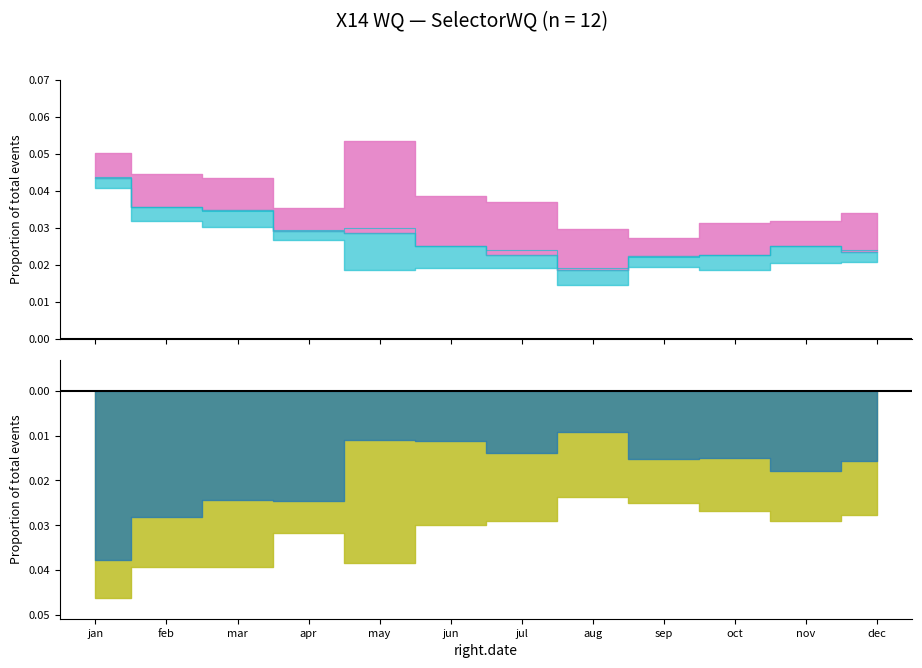

What is the label of the 7th point from the right?

jun